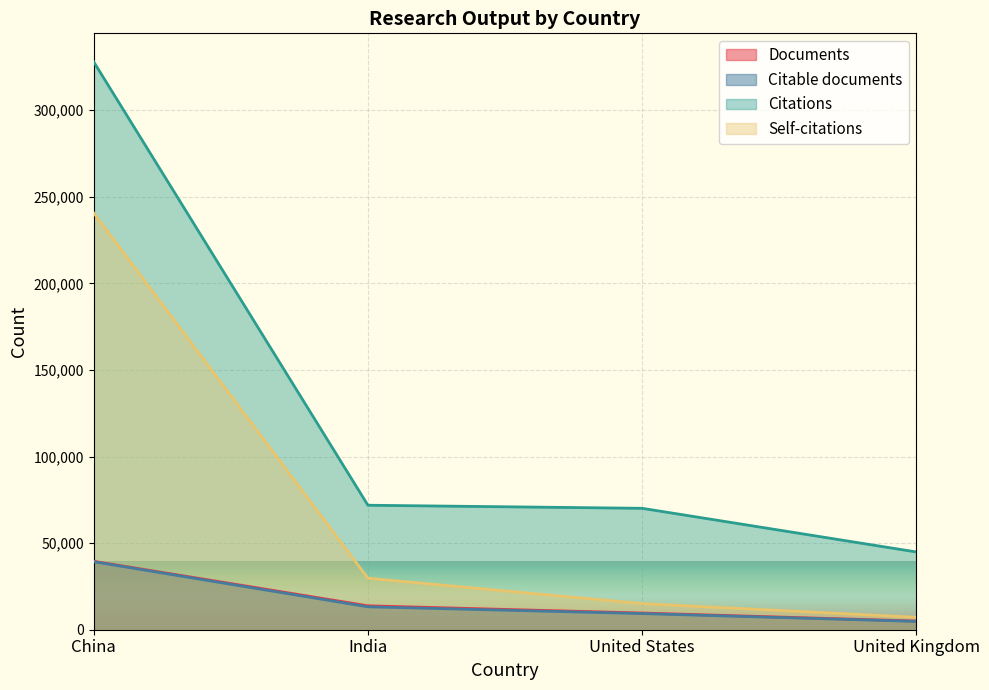

True or false: Citable documents and Documents intersect in this chart.

False